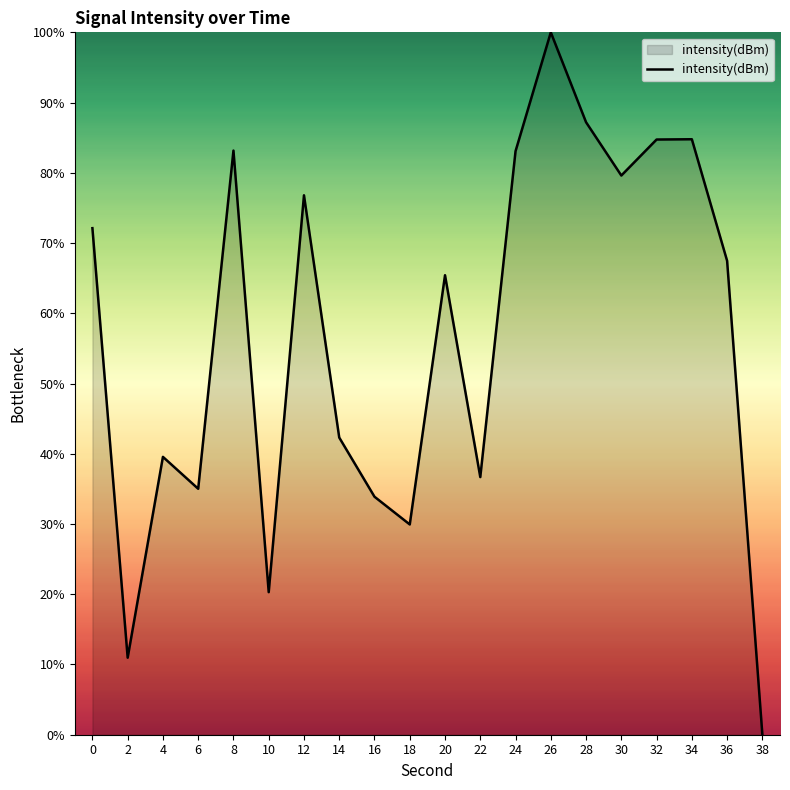

How many positive values are there?

19